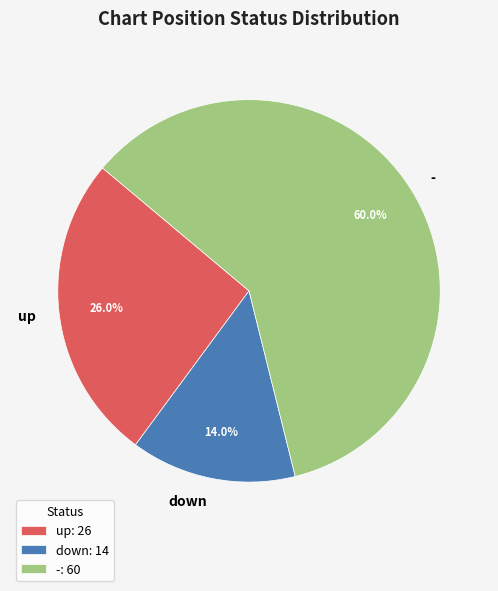

To the nearest percent, what is the combined percentage of down and -?

74%